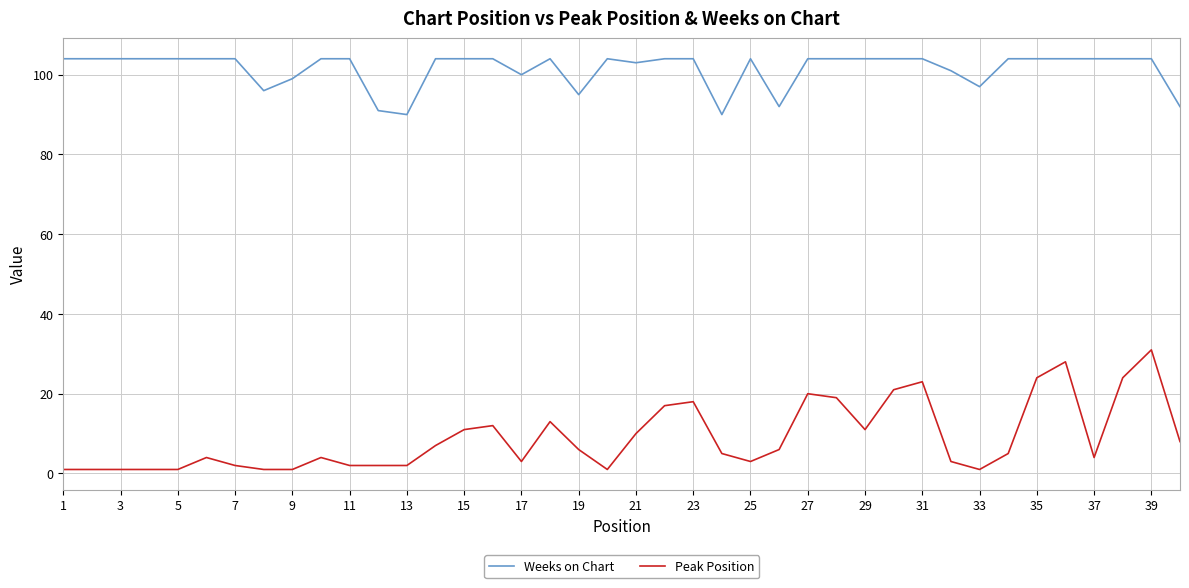

What is the average value of the Weeks on Chart series?

101